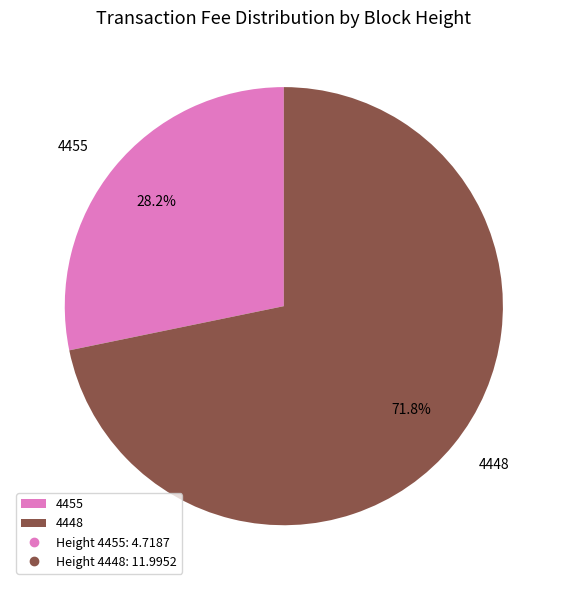

Is it true that 4455 is 28% of the pie?

True